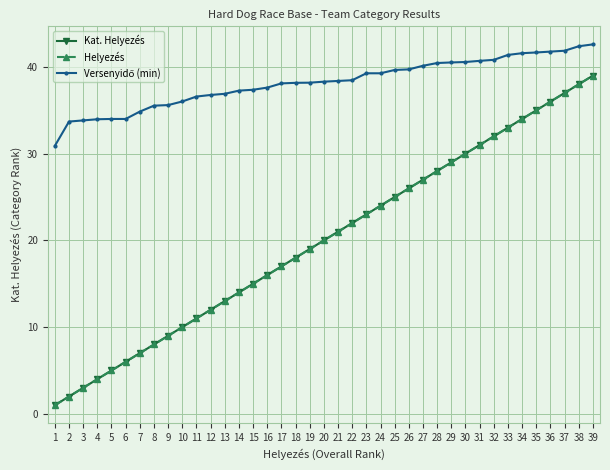

Rank the series by their maximum value, from lowest to highest.

Kat. Helyezés, Helyezés, Versenyidő (min)